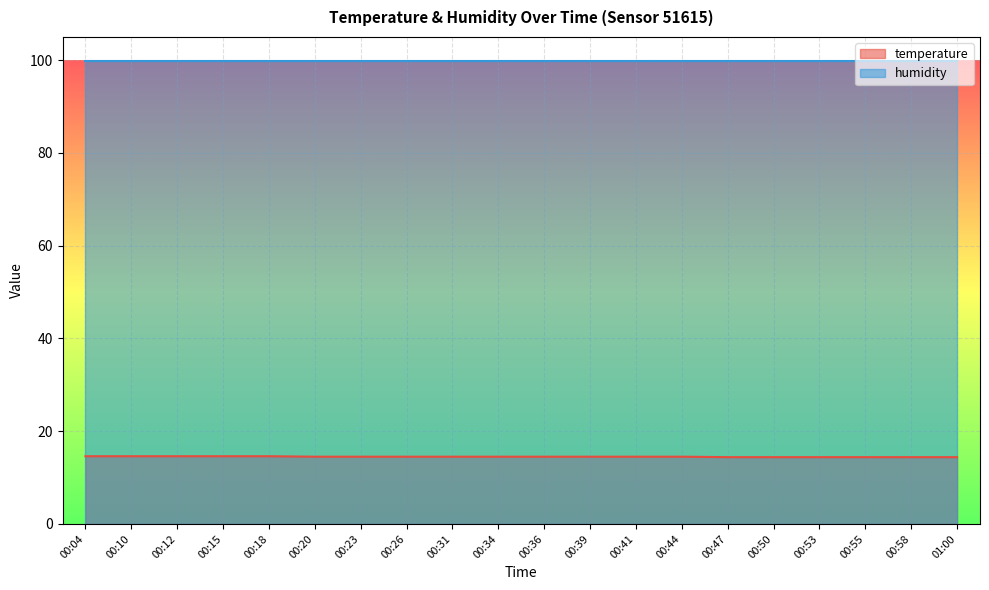

Reading right to left, what are all the values shown in this chart?

01:00=14.4	00:58=14.4	00:55=14.4	00:53=14.4	00:50=14.4	00:47=14.4	00:44=14.5	00:41=14.5	00:39=14.5	00:36=14.5	00:34=14.5	00:31=14.5	00:26=14.5	00:23=14.5	00:20=14.5	00:18=14.6	00:15=14.6	00:12=14.6	00:10=14.6	00:04=14.6